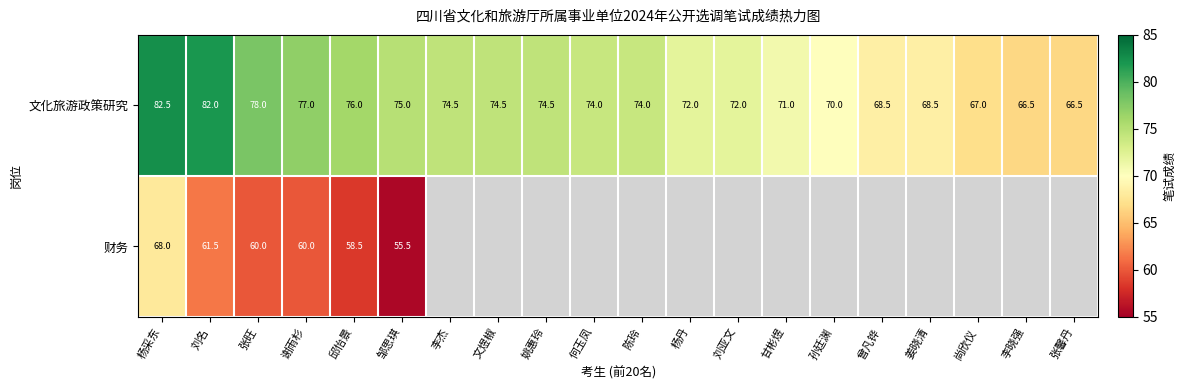

What is the average value of the 文化旅游政策研究 series?

73.2